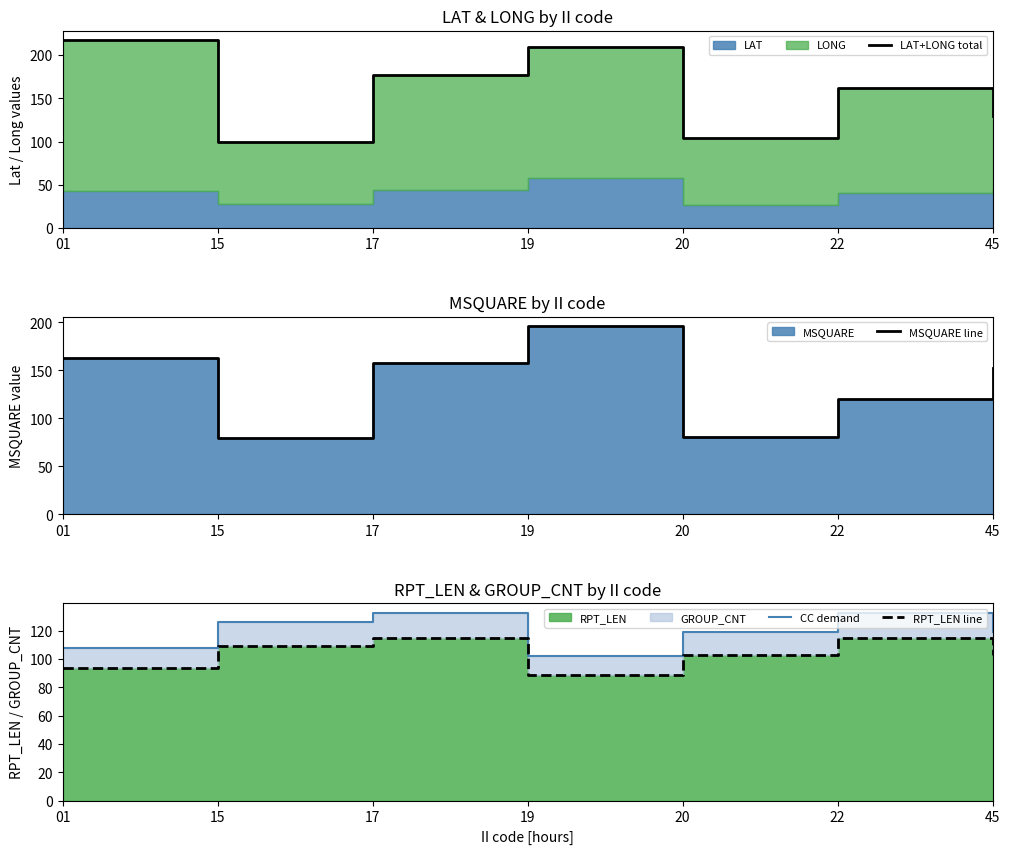

True or false: MSQUARE line and CC demand intersect in this chart.

True